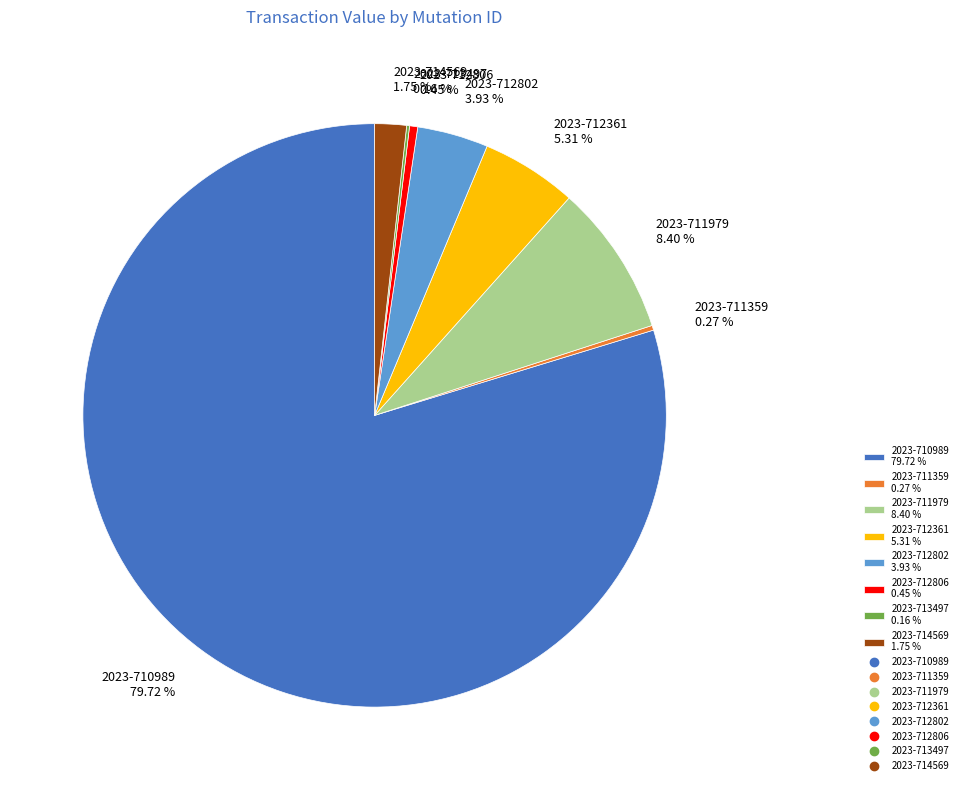

Is there any slice that represents more than half of the pie?

Yes